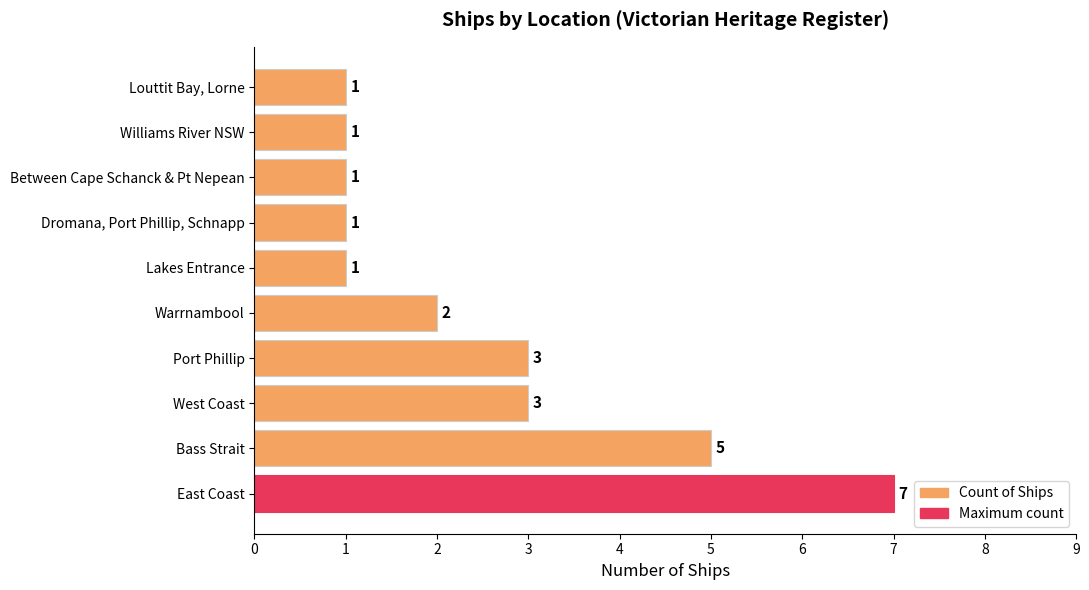

What is the maximum value shown in the chart?

7